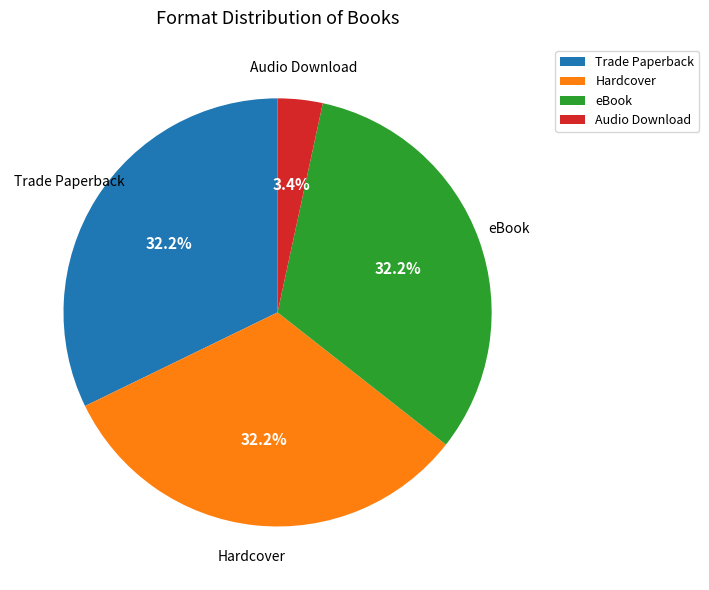

What is the total percentage of Trade Paperback and Audio Download?

35.6%